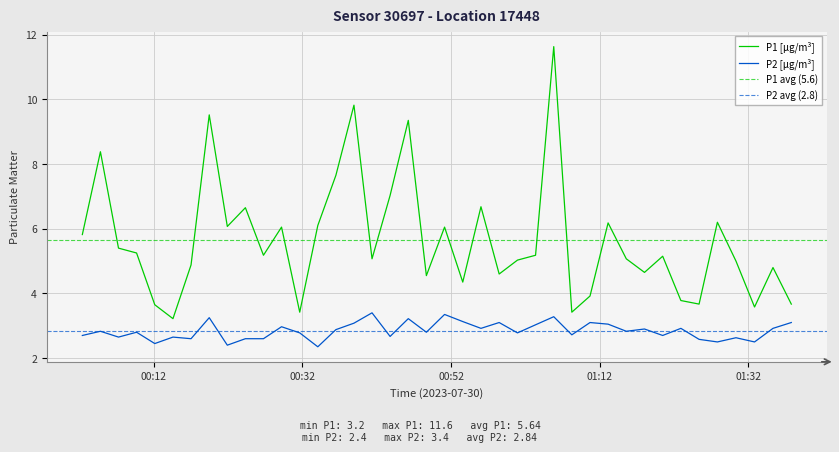

True or false: P2 [µg/m³] and P1 [µg/m³] cross at least once.

False